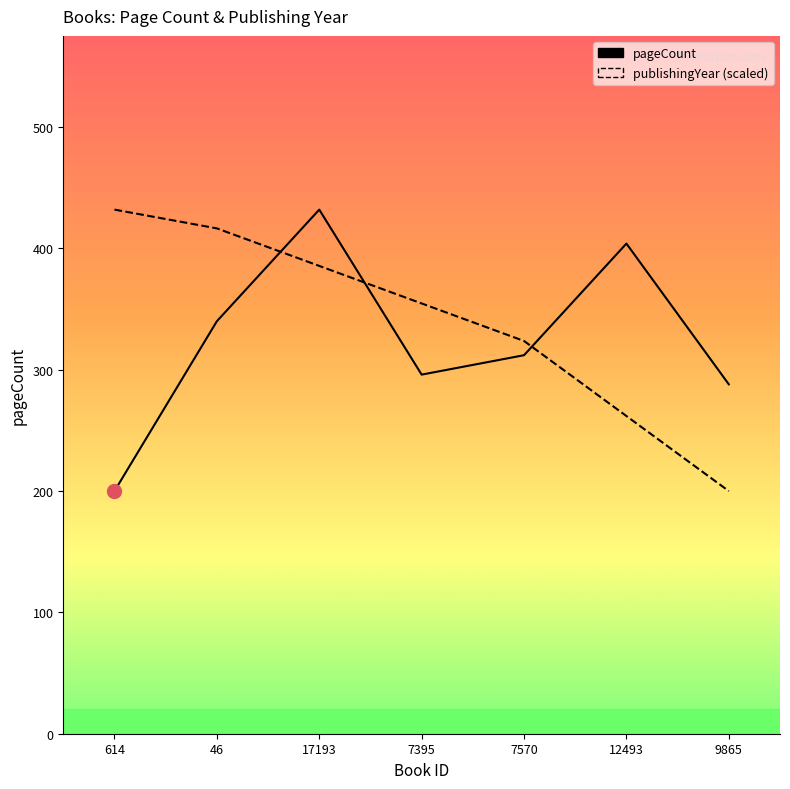

What is the value of the pageCount point at the 4th from the left?

296.0